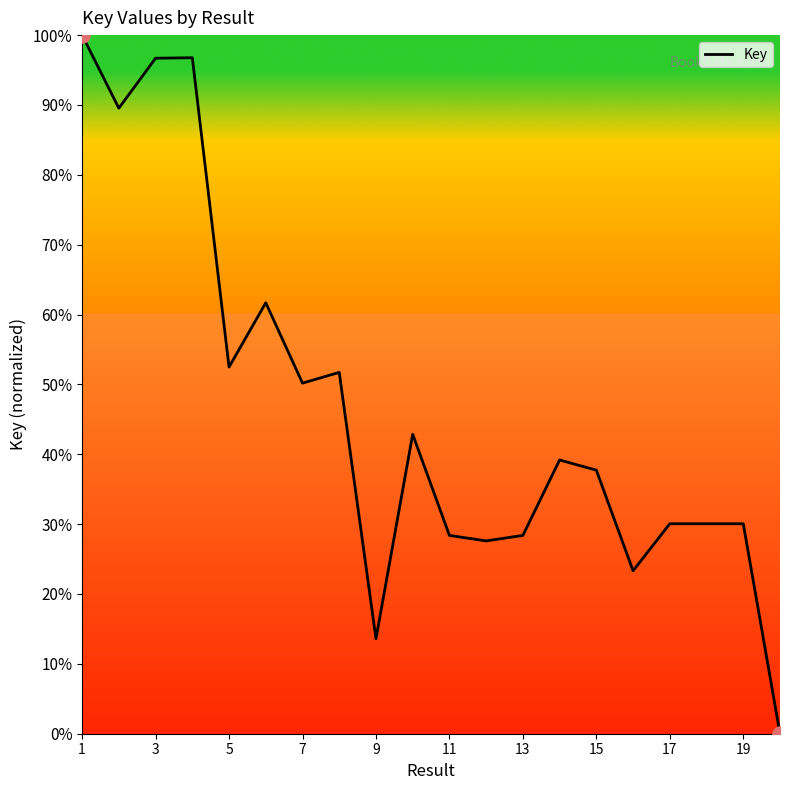

What is the greatest value displayed?

100.0